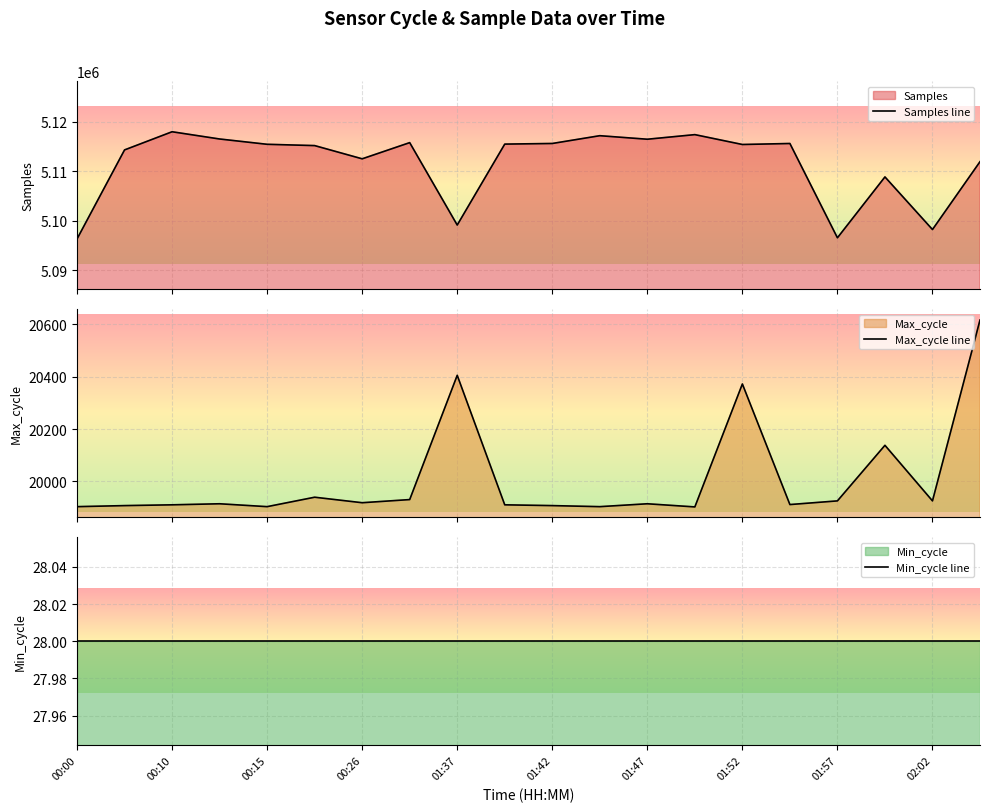

What is the smallest value displayed?

28